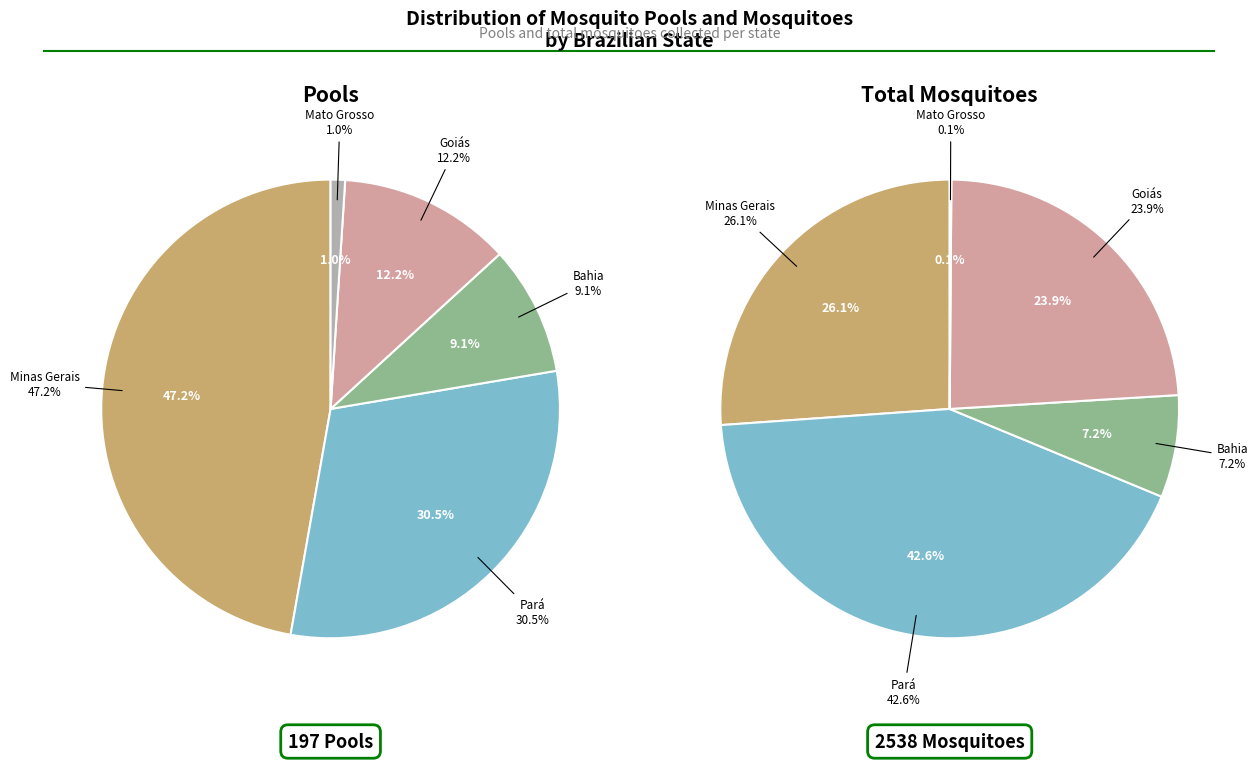

The Pará slice represents 30% of the pie. True or false?

True